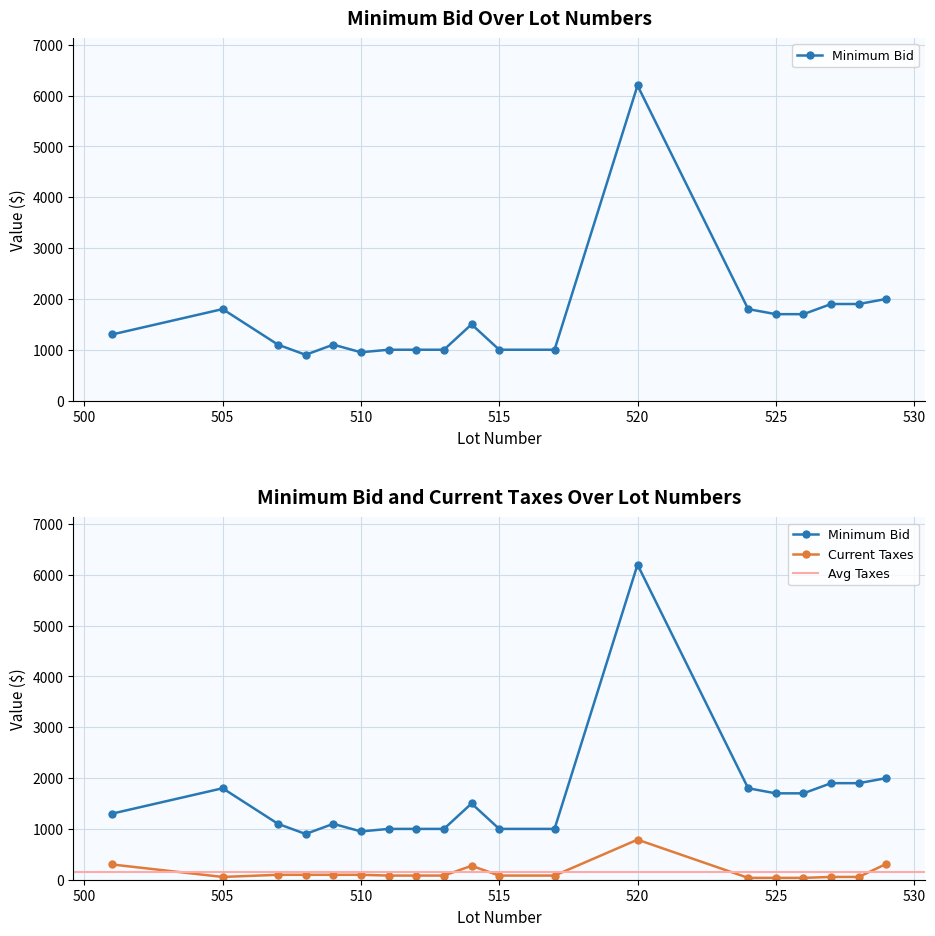

True or false: Minimum Bid has more than 1 points higher than both neighbors.

True